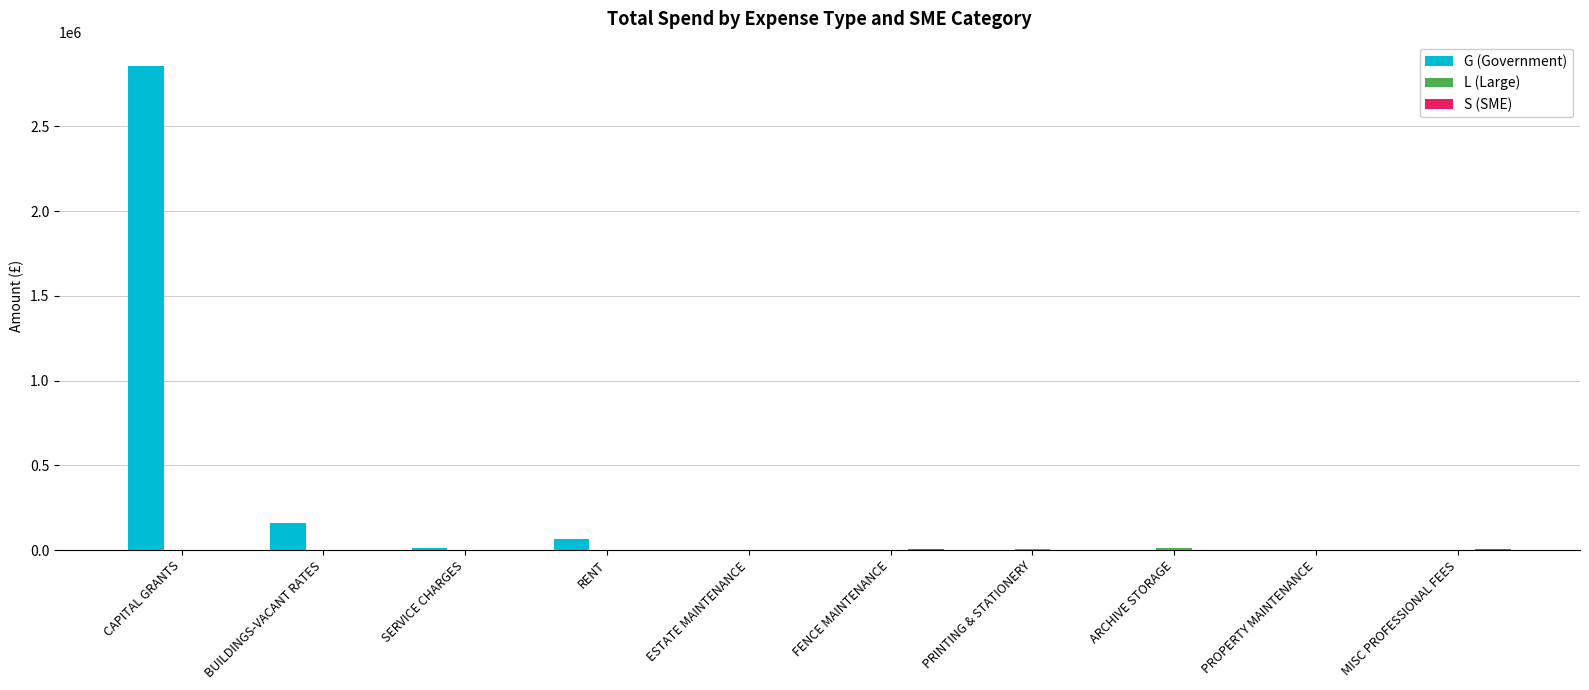

Are the bars grouped side by side (vs. stacked)?

Yes